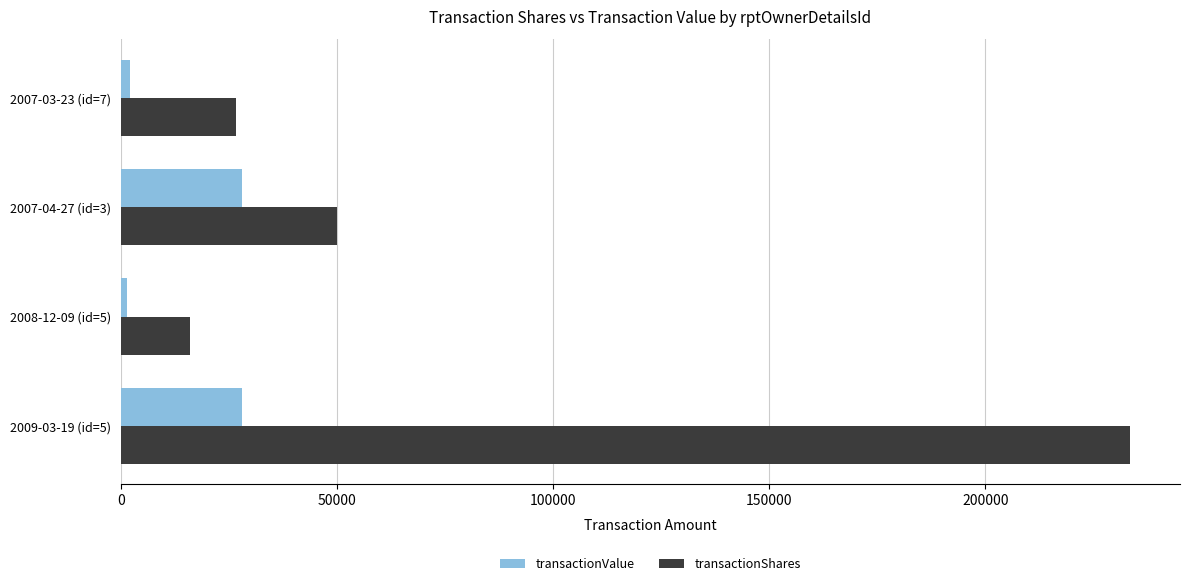

At which label is transactionValue closest to 14770?

2007-03-23 (id=7)